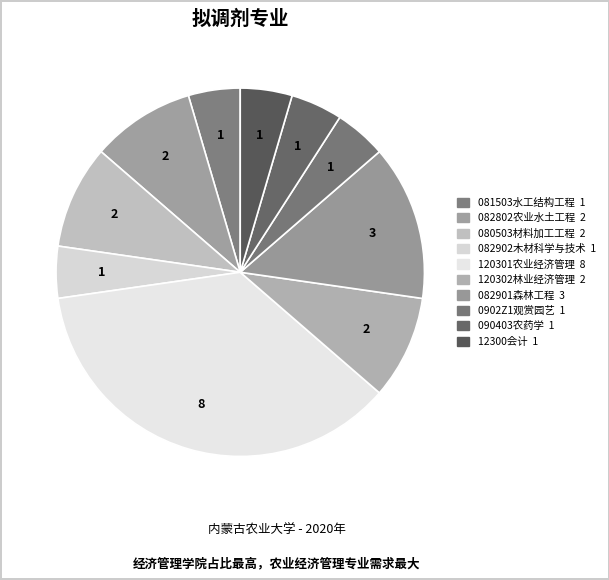

What percentage is the 120302林业经济管理 slice, to the nearest percent?

9%